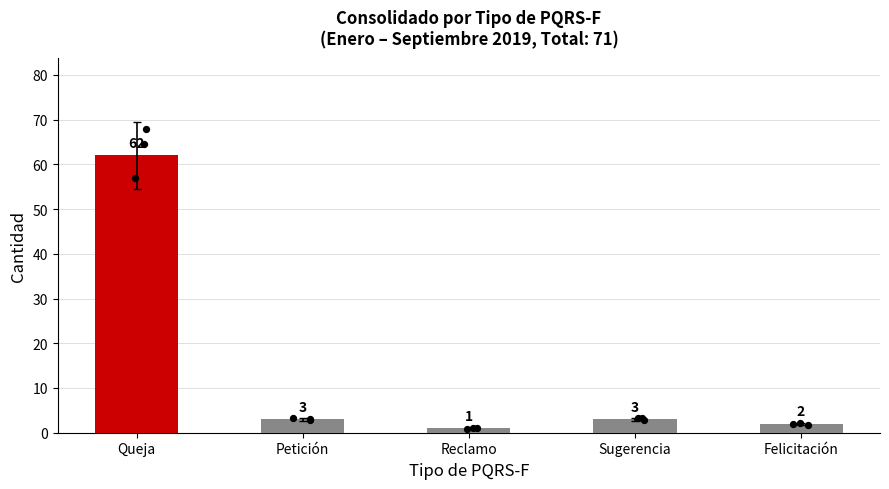

Between Queja and Reclamo, which is larger?

Queja